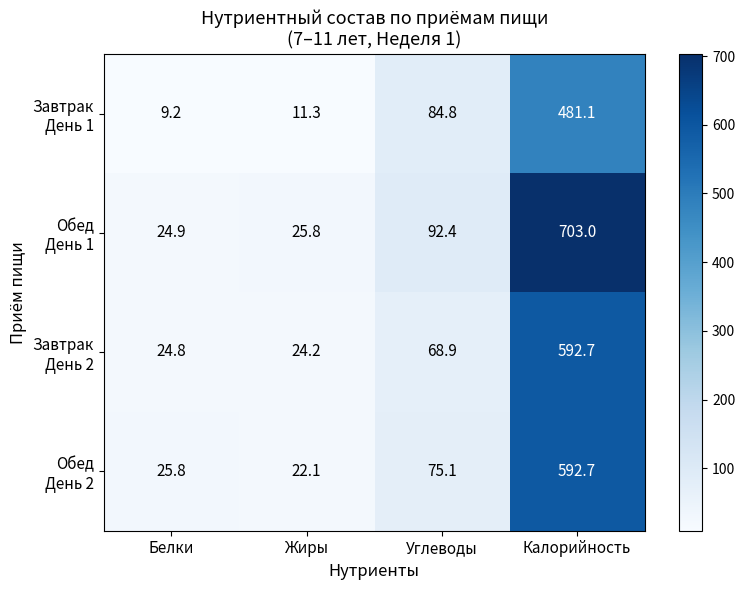

What is the difference between the highest and lowest values at Калорийность?

221.9